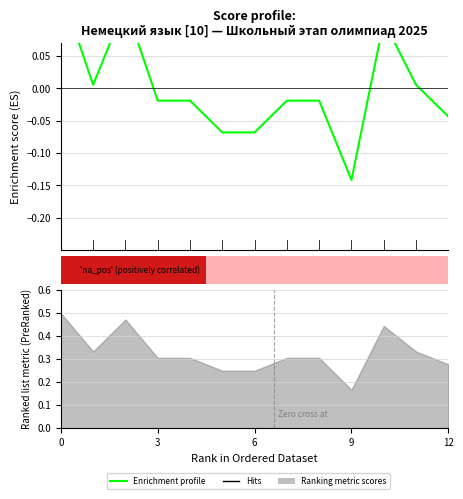

The chart shows a value of -0.1 at 9. True or false?

True